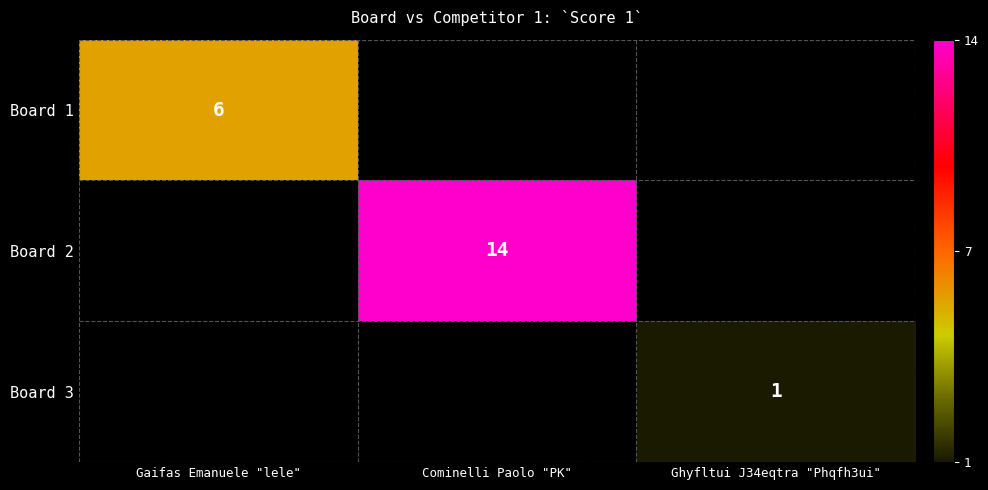

The value of Board 3 at Ghyfltui J34eqtra "Phqfh3ui" is 1. True or false?

True